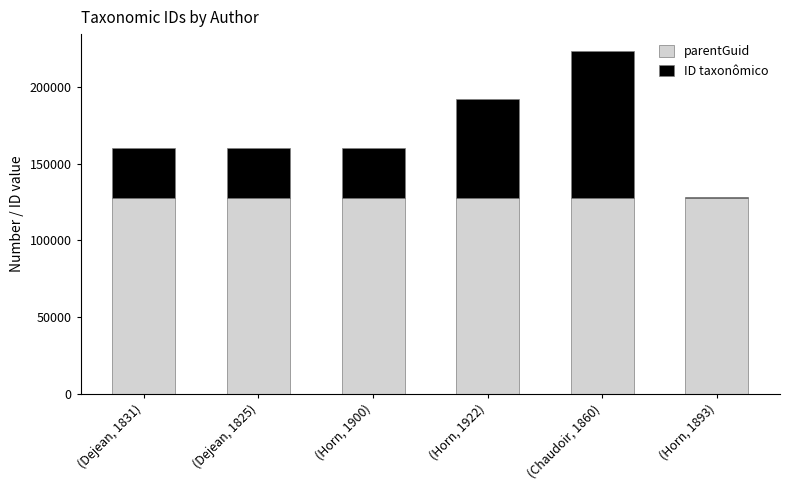

The value of parentGuid at (Horn, 1922) is 29275. True or false?

False